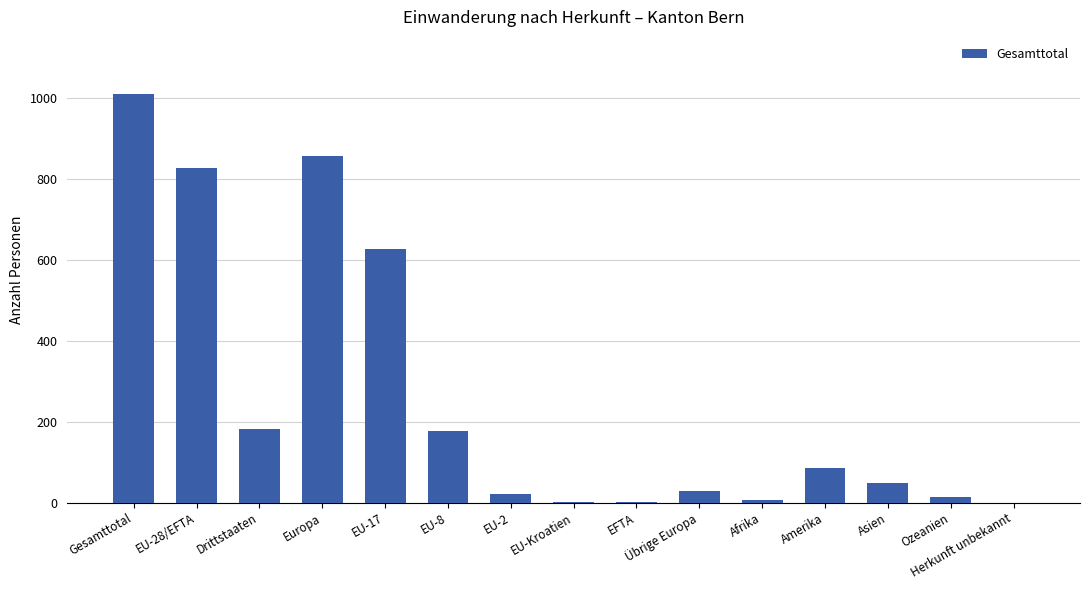

Are the bars horizontal?

No